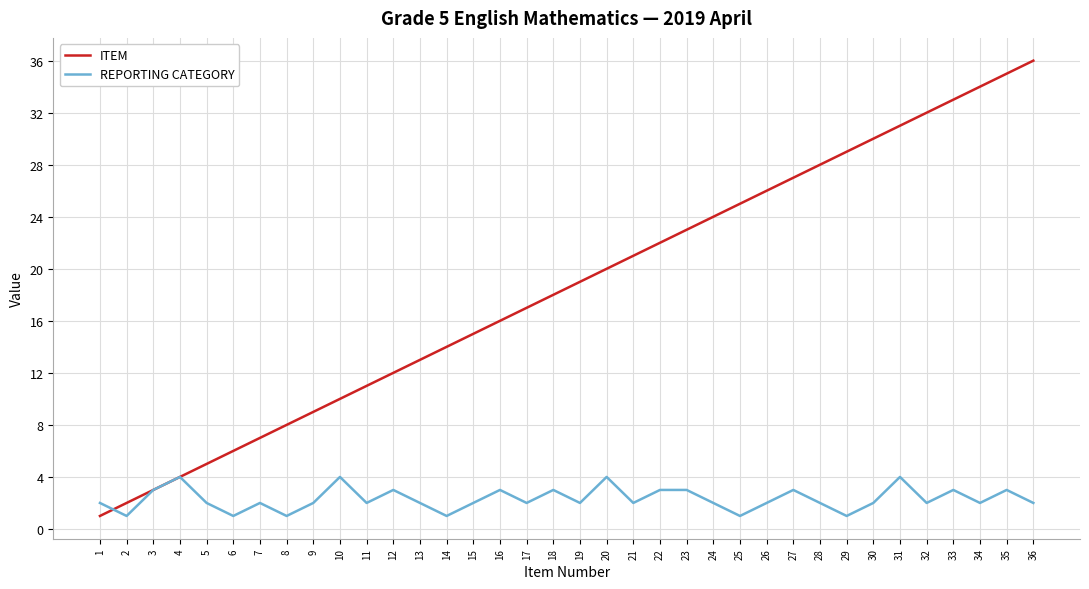

What is the sum of all REPORTING CATEGORY values?

83